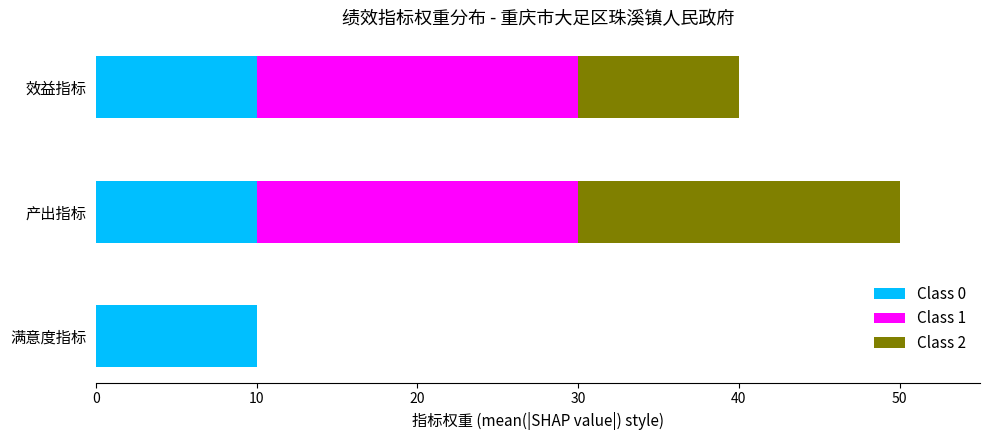

The value of Class 0 at 满意度指标 is 10. True or false?

True